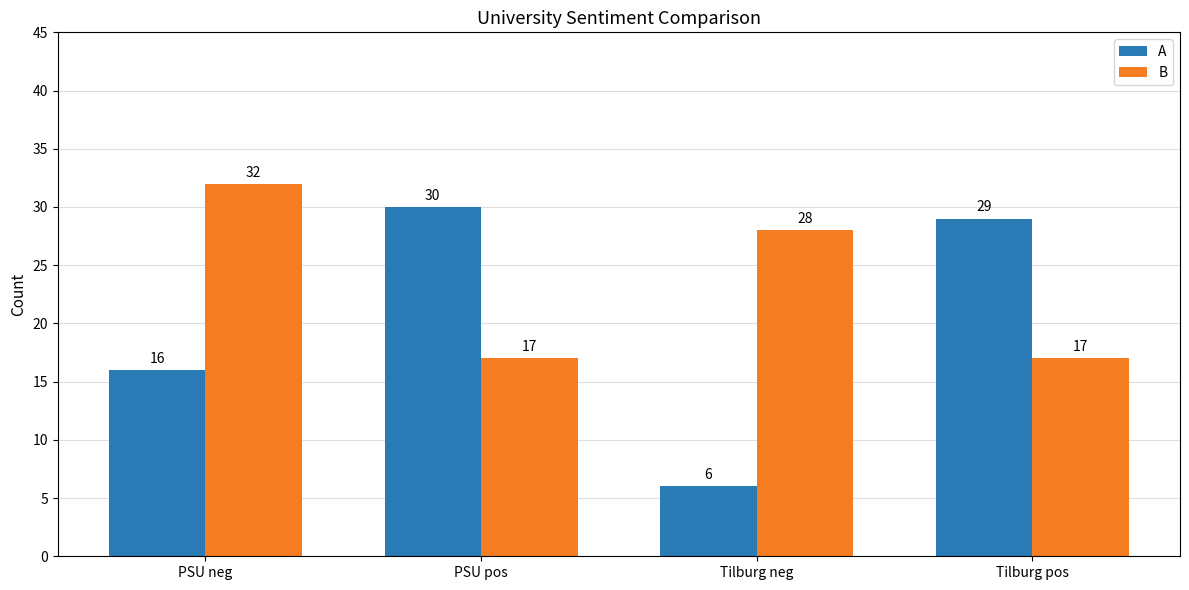

Reading right to left, transcribe all the data shown in this chart.

A: Tilburg pos=29	Tilburg neg=6	PSU pos=30	PSU neg=16
B: Tilburg pos=17	Tilburg neg=28	PSU pos=17	PSU neg=32